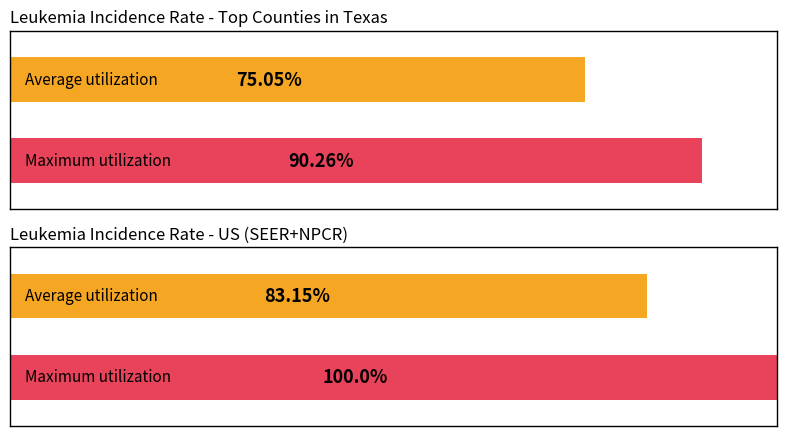

Count the number of data series in this chart.

2